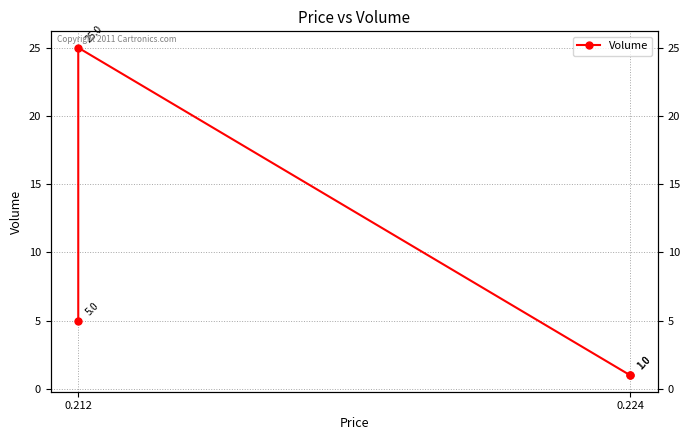

True or false: the data shows 2 at 0.224.

False